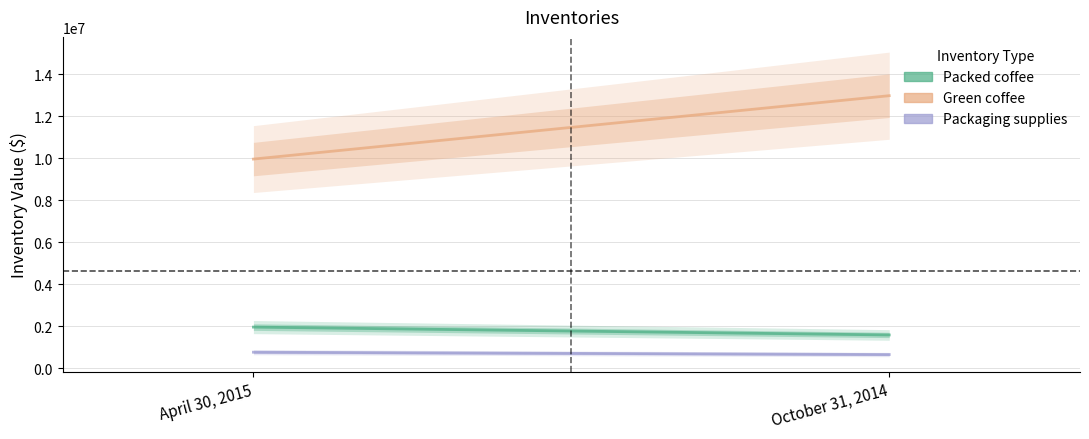

Reading right to left, transcribe all the data shown in this chart.

Packed coffee: October 31, 2014=1578248	April 30, 2015=1953152
Green coffee: October 31, 2014=12987257	April 30, 2015=9964619
Packaging supplies: October 31, 2014=644648	April 30, 2015=756155